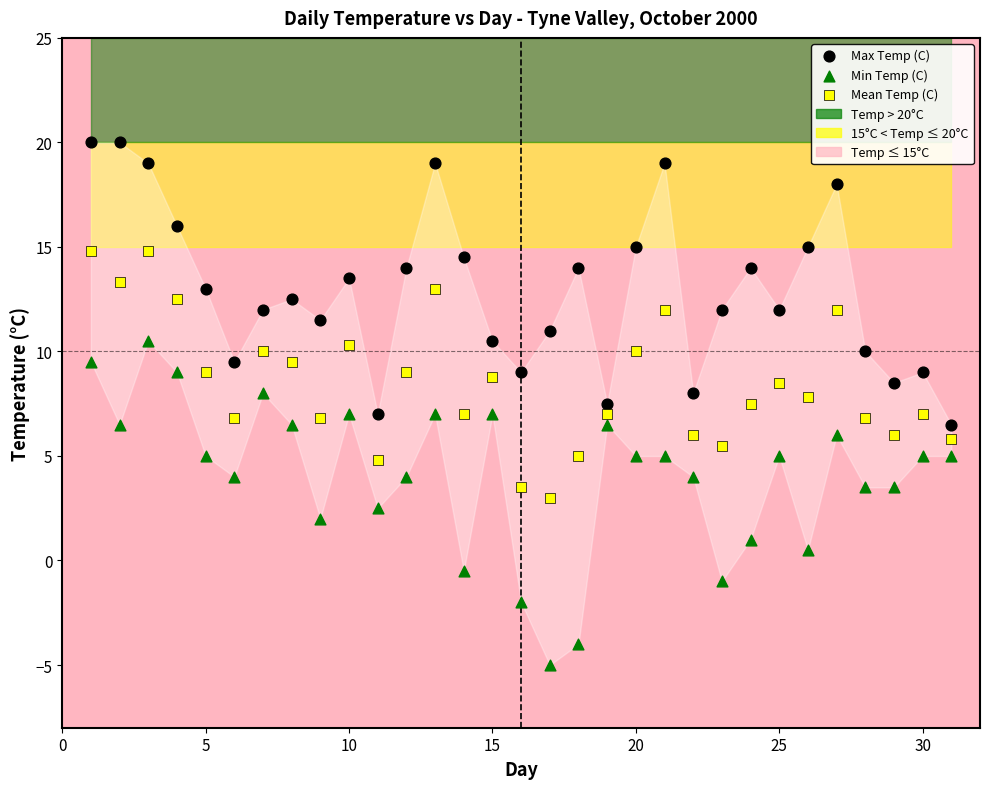

Which series contains the highest Y value?

Max Temp (C)